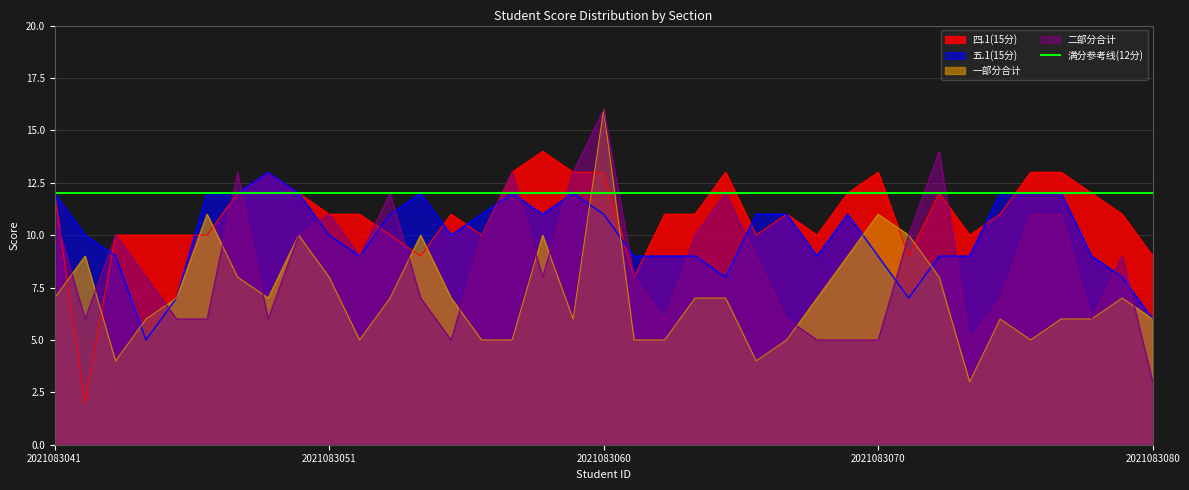

At which label does 一部分合计 first exceed 7?

2021083042